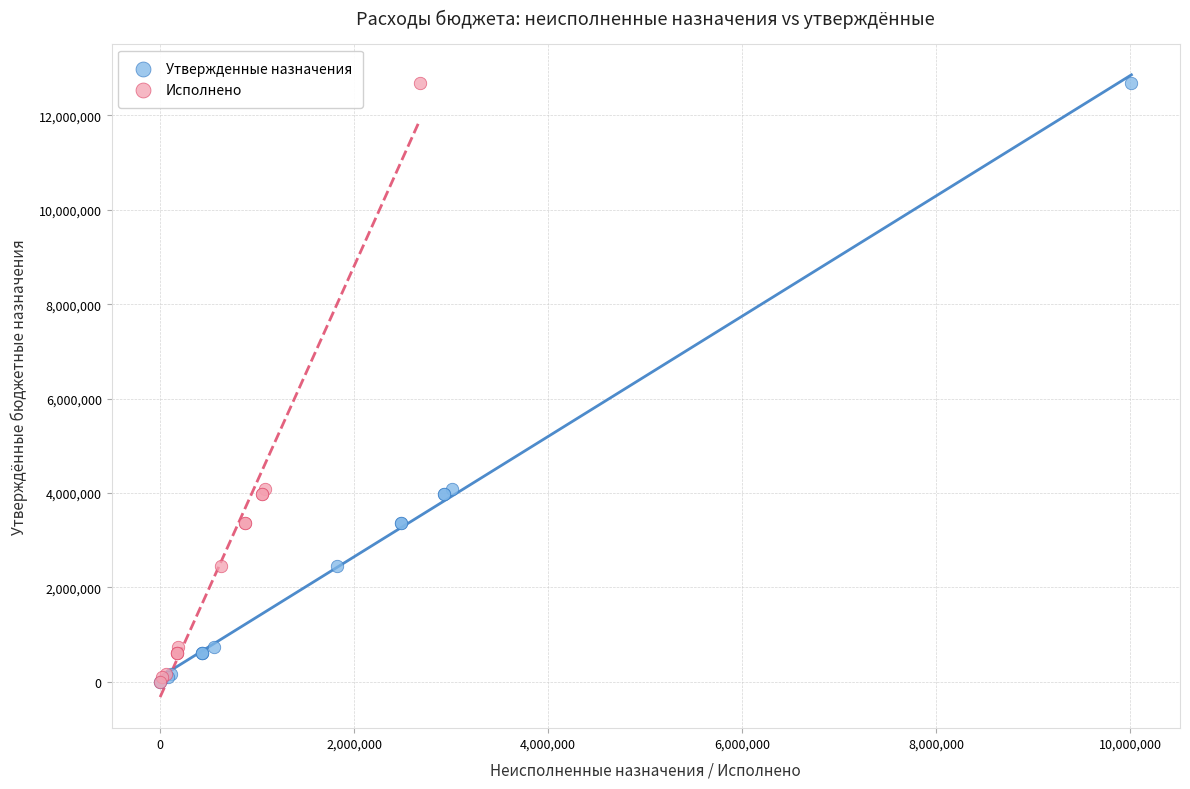

What are all the series names shown in the legend?

Утвержденные назначения, Исполнено